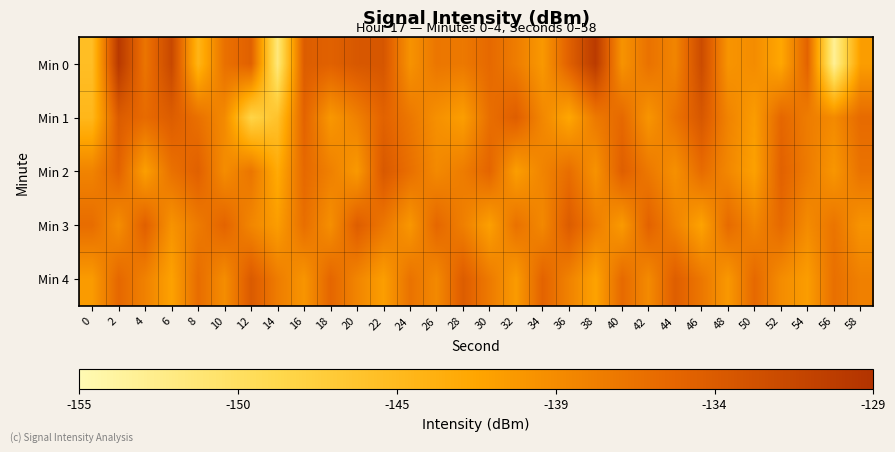

Reading left to right, extract all data points from this chart.

Min 0: 0=-145.0	2=-129.8	4=-137.0	6=-131.8	8=-143.9	10=-136.6	12=-134.9	14=-151.5	16=-134.4	18=-134.9	20=-133.8	22=-133.6	24=-140.1	26=-137.2	28=-137.4	30=-135.8	32=-137.8	34=-140.7	36=-134.9	38=-130.1	40=-140.1	42=-136.7	44=-138.7	46=-132.2	48=-140.2	50=-139.4	52=-142.1	54=-135.2	56=-153.1	58=-141.1
Min 1: 0=-144.3	2=-134.2	4=-136.0	6=-134.4	8=-136.6	10=-139.2	12=-148.1	14=-145.6	16=-135.2	18=-140.5	20=-138.2	22=-135.1	24=-137.3	26=-139.8	28=-141.2	30=-136.4	32=-134.6	34=-138.9	36=-142.1	38=-137.5	40=-135.8	42=-140.3	44=-136.9	46=-133.7	48=-138.5	50=-141.0	52=-135.6	54=-137.8	56=-139.2	58=-136.0
Min 2: 0=-138.5	2=-135.2	4=-141.3	6=-136.7	8=-134.9	10=-139.4	12=-137.1	14=-142.6	16=-135.8	18=-138.2	20=-140.7	22=-133.9	24=-136.5	26=-139.1	28=-137.8	30=-135.4	32=-141.2	34=-138.6	36=-136.3	38=-140.0	40=-134.7	42=-137.4	44=-139.8	46=-136.1	48=-138.9	50=-141.5	52=-135.0	54=-137.7	56=-140.4	58=-136.8
Min 3: 0=-136.2	2=-139.5	4=-134.8	6=-140.1	8=-137.6	10=-135.3	12=-138.8	14=-141.1	16=-136.4	18=-139.7	20=-134.5	22=-137.2	24=-140.5	26=-135.6	28=-138.1	30=-141.4	32=-136.7	34=-139.0	36=-134.3	38=-137.9	40=-140.8	42=-135.1	44=-138.4	46=-141.7	48=-136.0	50=-138.7	52=-135.9	54=-139.3	56=-137.0	58=-140.2
Min 4: 0=-140.9	2=-135.7	4=-138.3	6=-141.6	8=-136.2	10=-139.5	12=-134.1	14=-137.8	16=-140.3	18=-135.5	20=-138.7	22=-141.2	24=-136.8	26=-139.1	28=-134.4	30=-137.6	32=-140.9	34=-135.2	36=-138.4	38=-141.7	40=-135.9	42=-139.2	44=-134.6	46=-137.3	48=-140.6	50=-135.8	52=-139.4	54=-141.1	56=-136.5	58=-138.2